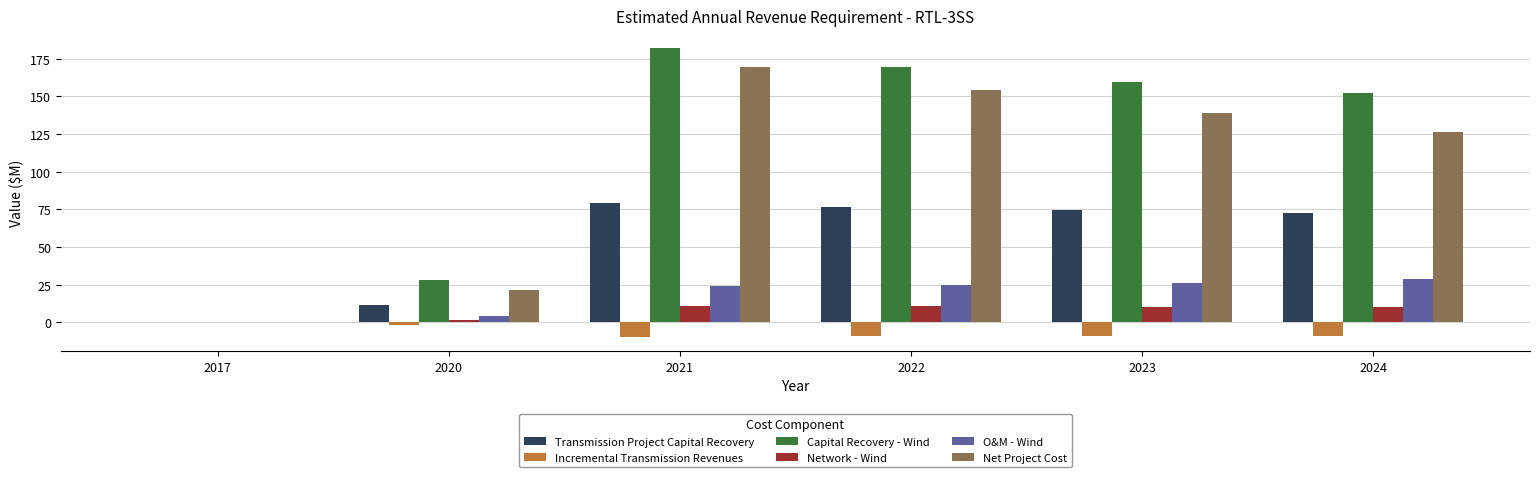

What is the sum of all Network - Wind values?

44.5